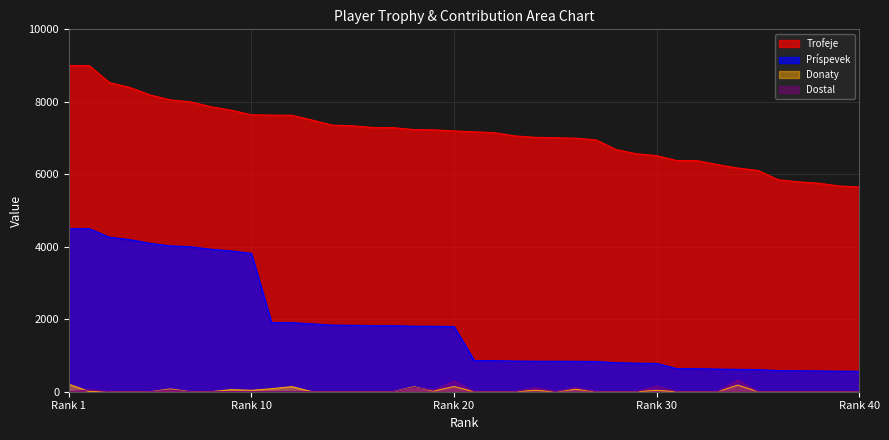

How many series are shown in this chart?

4